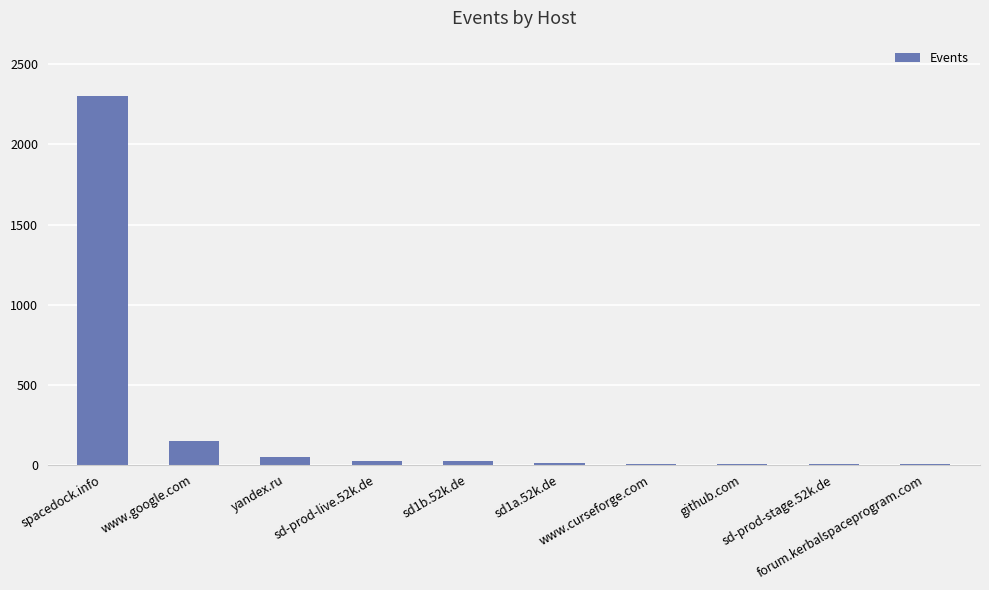

What is the sum of all values?

2568